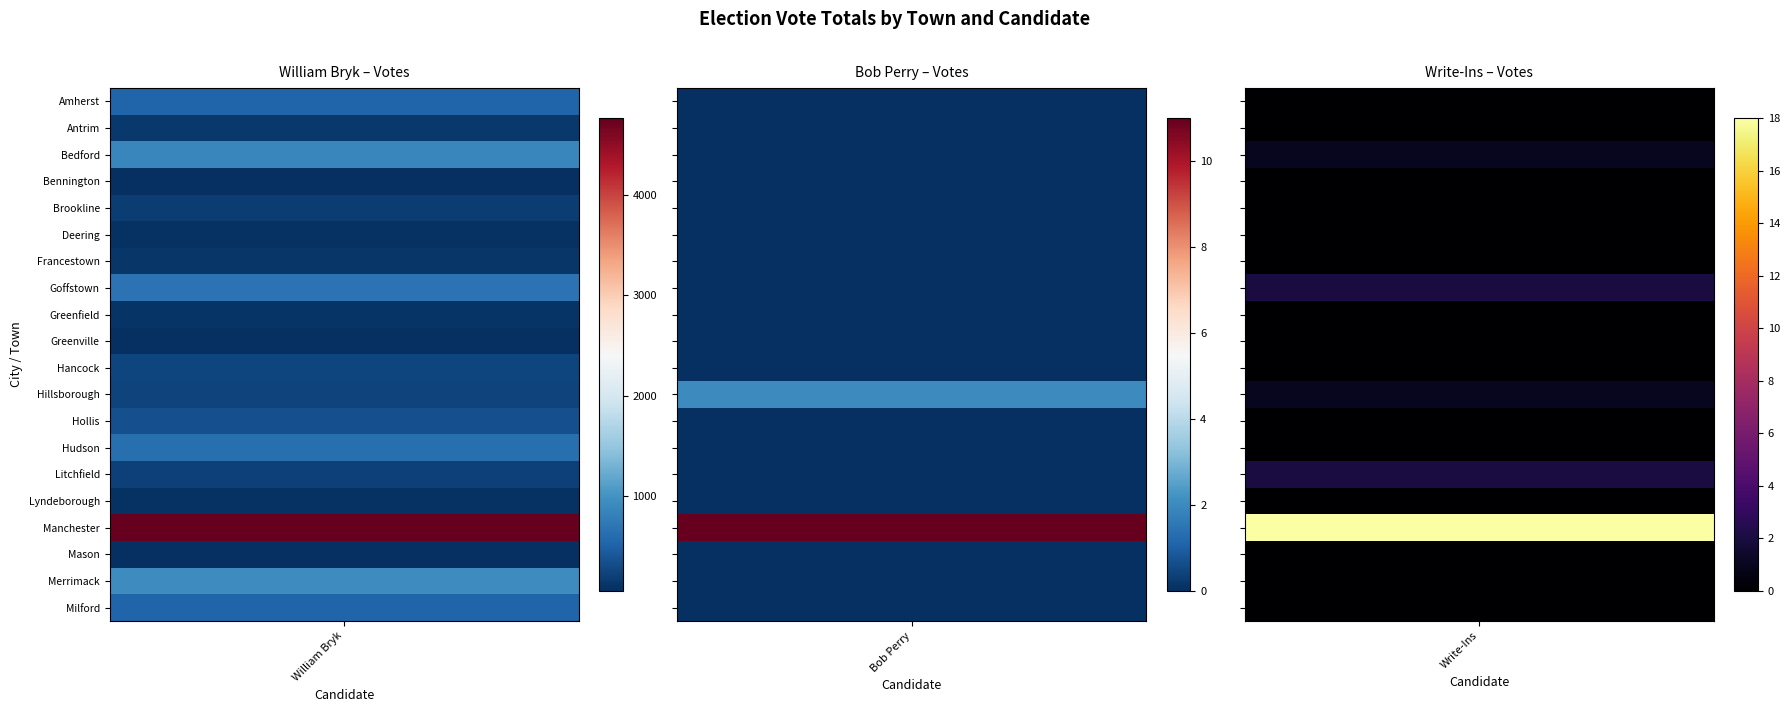

Which category has the highest value in the William Bryk series?

Manchester